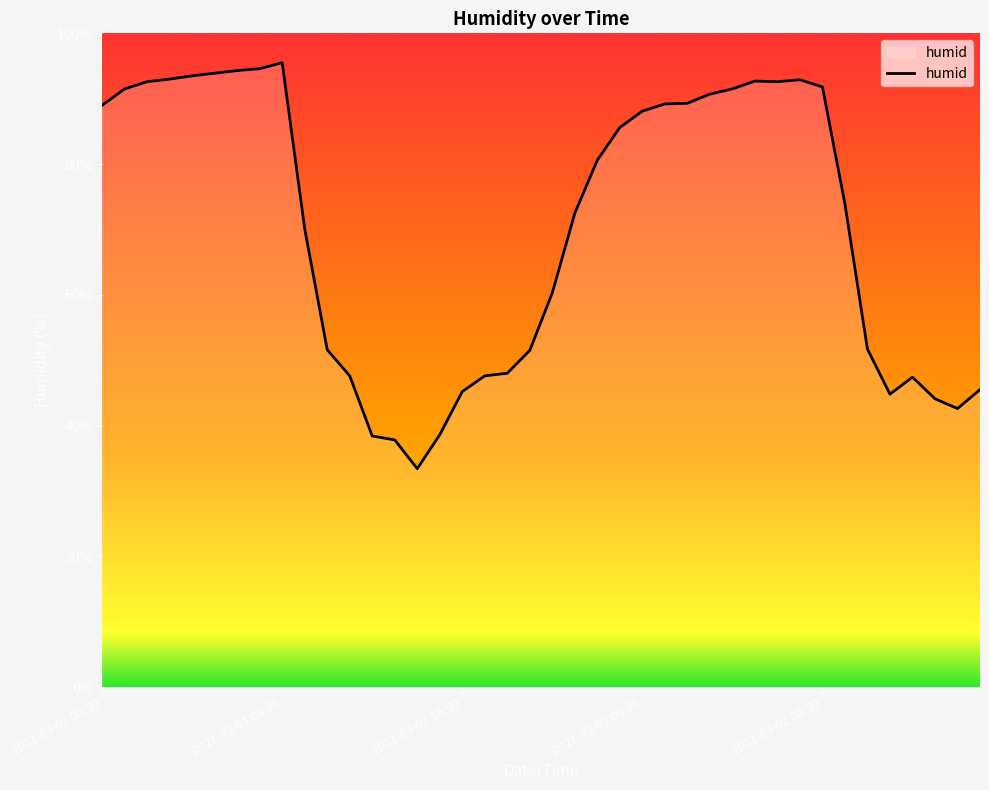

Does the chart have visible grid lines?

No